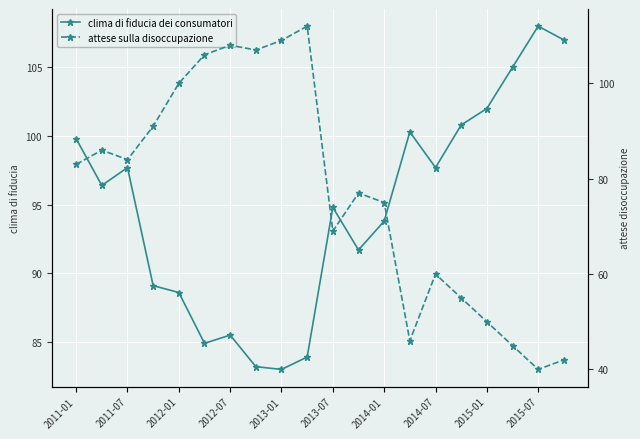

Where does the clima di fiducia dei consumatori series first go above 96?

2011-01